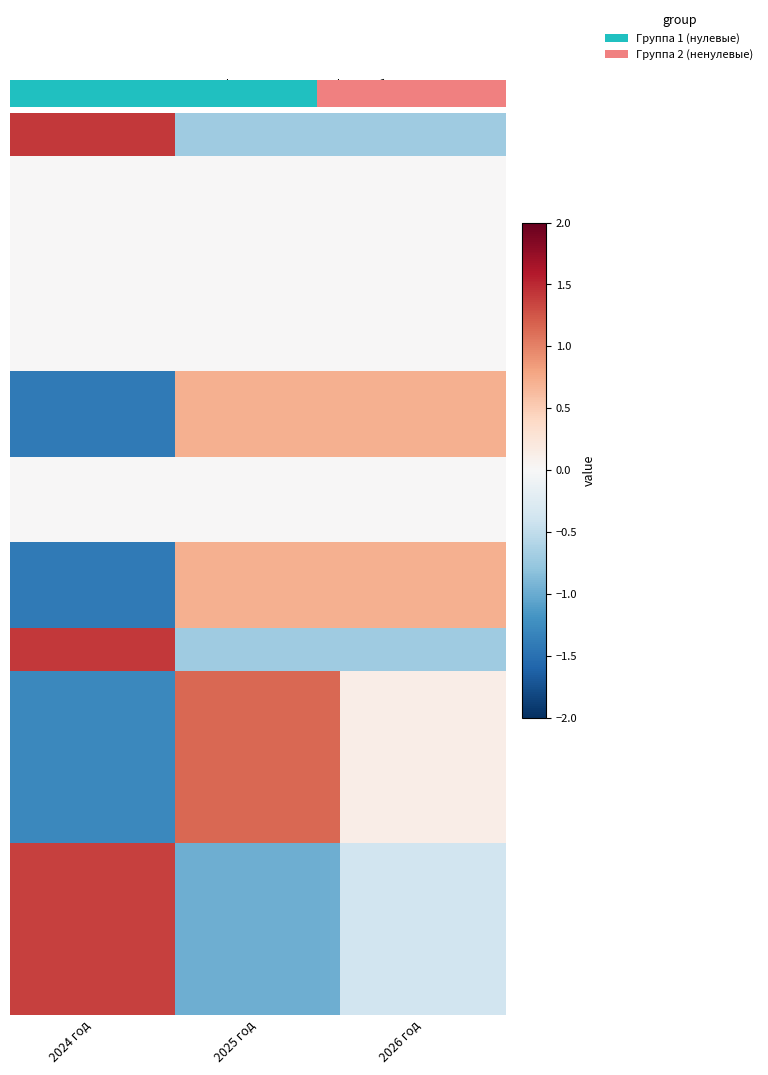

Count the number of categories in the chart.

3